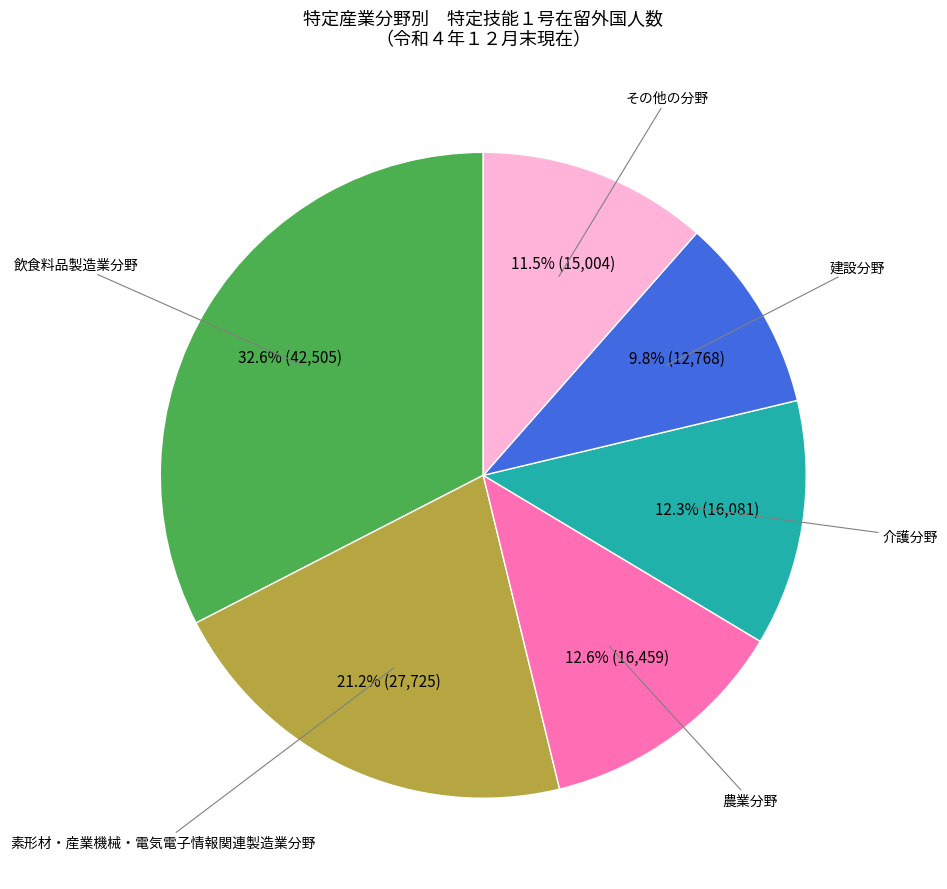

Does any single category account for the majority?

No